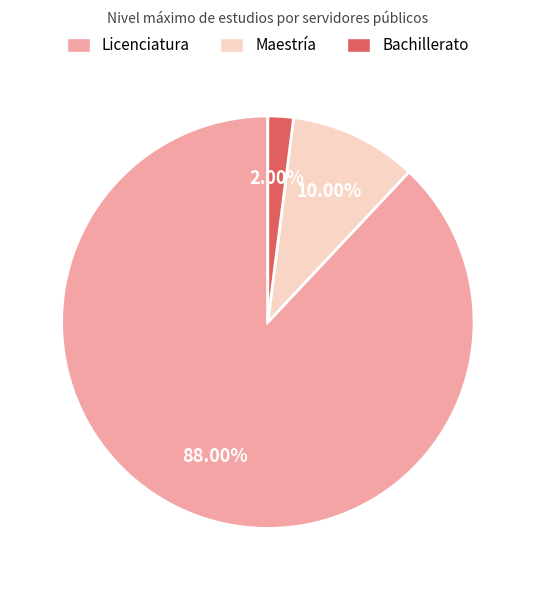

To the nearest percent, what percentage of the pie is Licenciatura?

88%